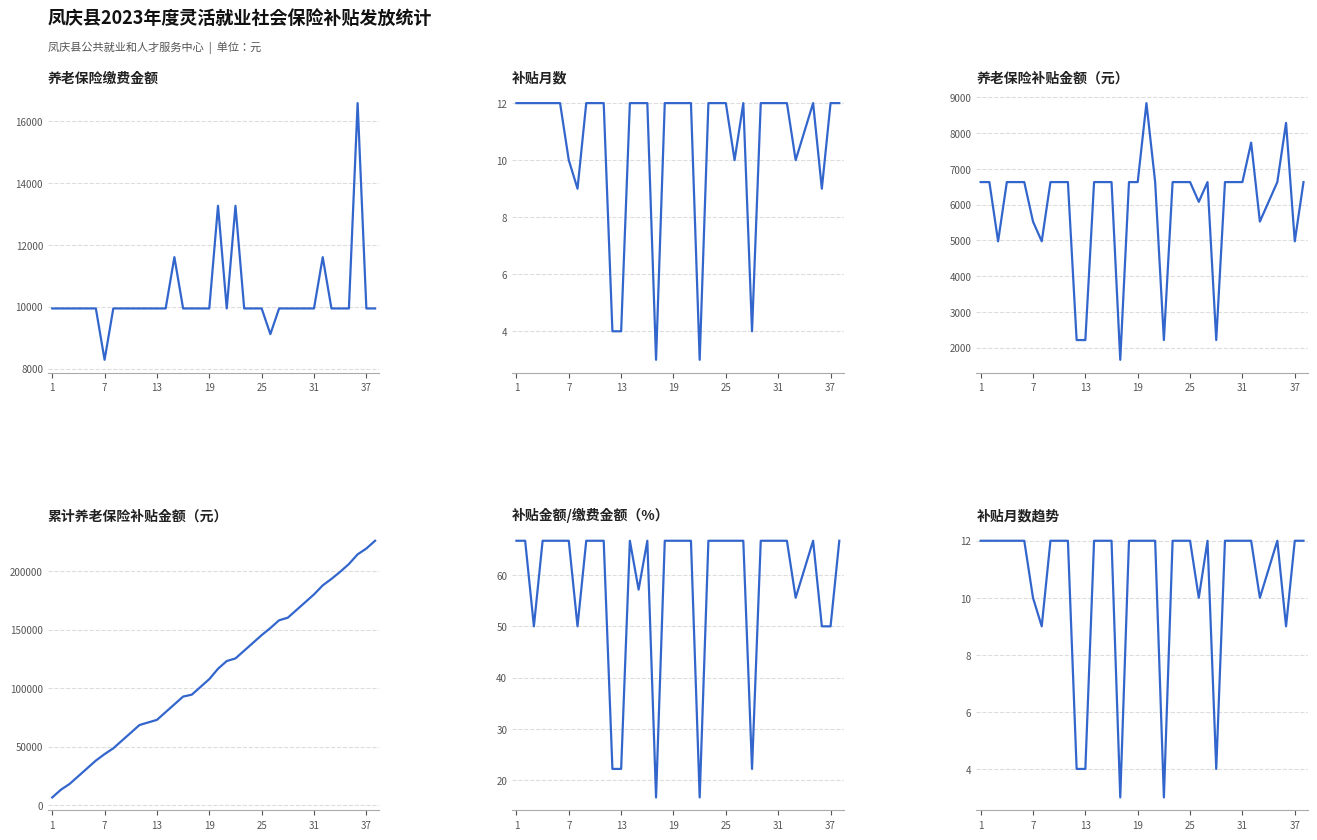

True or false: 养老保险补贴金额 has a value of 3865.2 at 33.

False